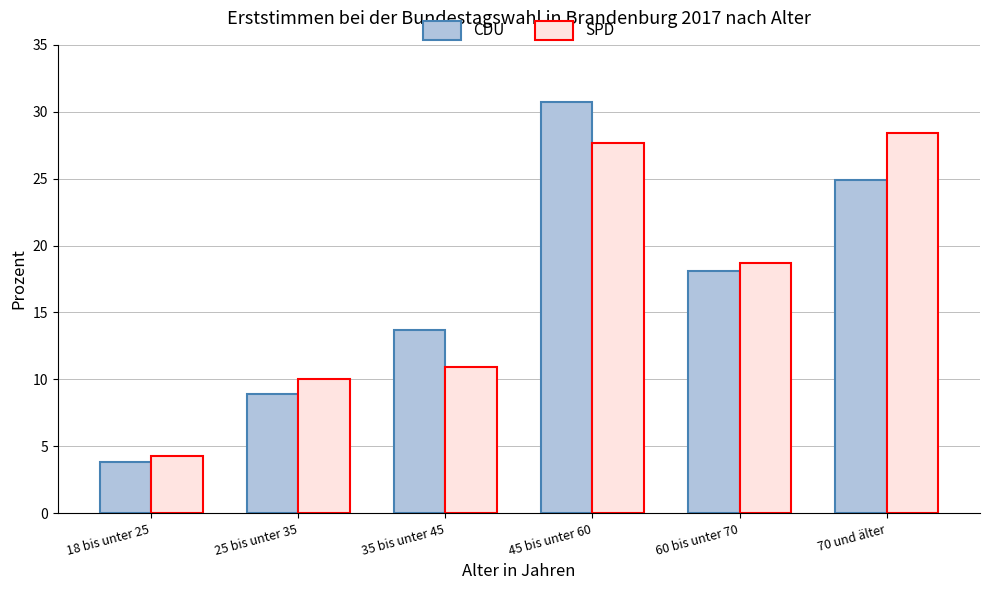

List the series in order of their peak value, highest first.

CDU, SPD